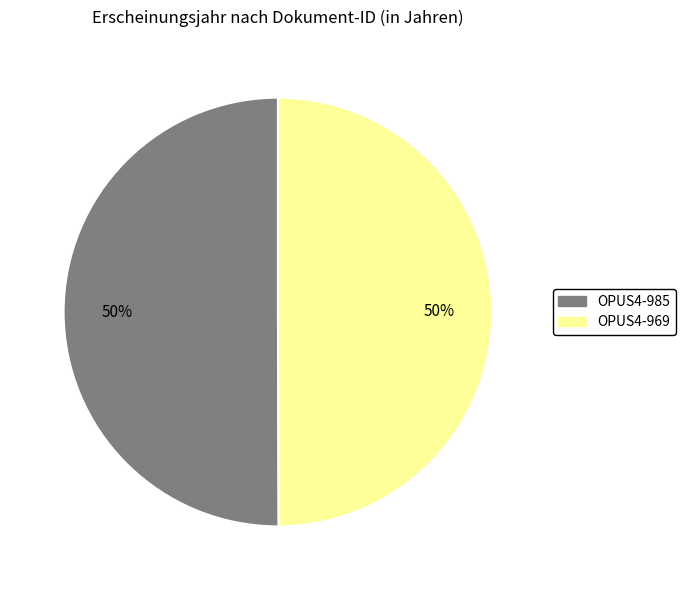

What is the ratio of the value at OPUS4-969 to the value at OPUS4-985?

1.0